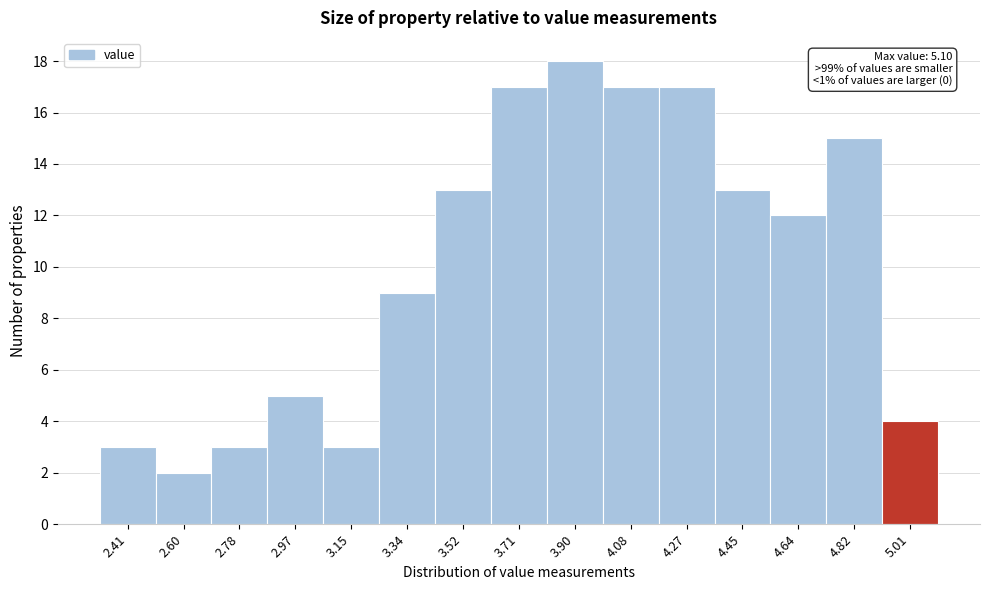

Which range on the x-axis has the tallest bar?

3.80 to 3.98